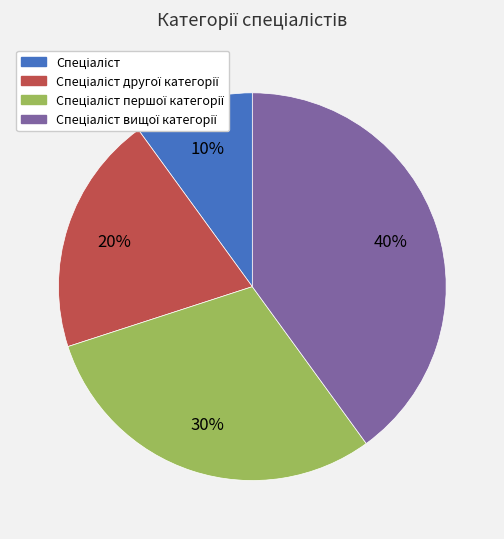

Does any single category account for the majority?

No